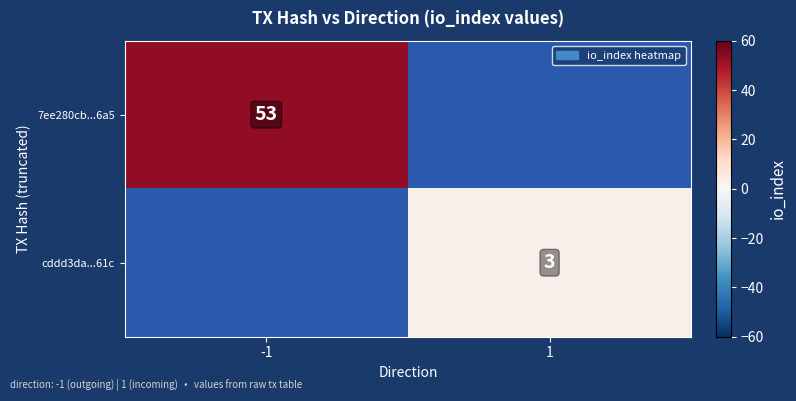

Is the value of cddd3da...61c at 1 greater than the value of 7ee280cb...6a5 at -1?

No